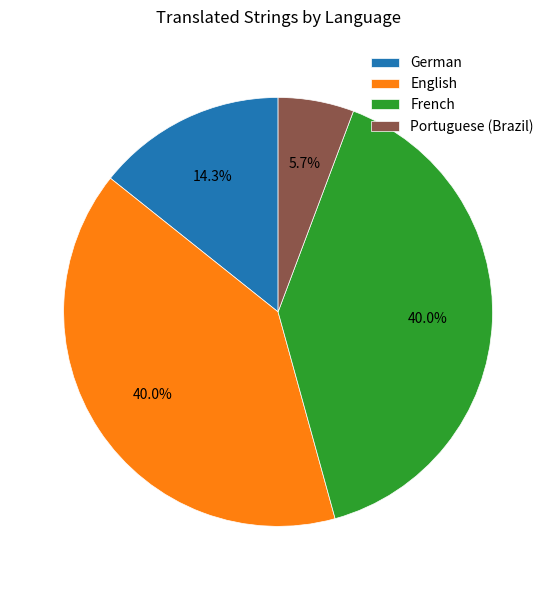

What percentage is the English slice, to the nearest percent?

40%